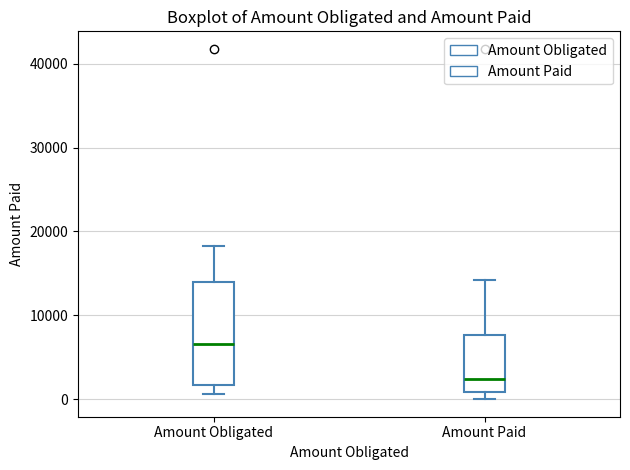

Where does the median line of the box for Amount Paid sit on the y-axis? The values are not printed on the chart, so give them approximately, as read against the axis.

2000